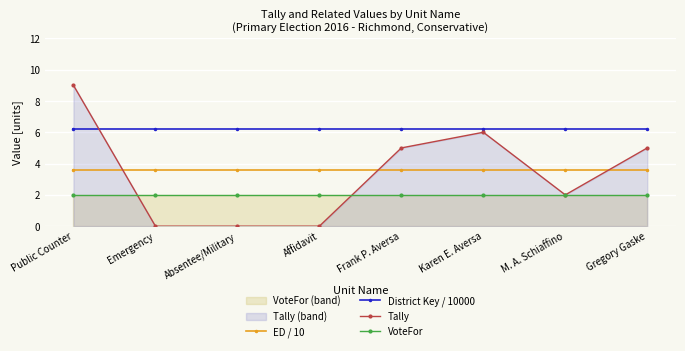

How many times do Tally and ED / 10 cross each other?

4